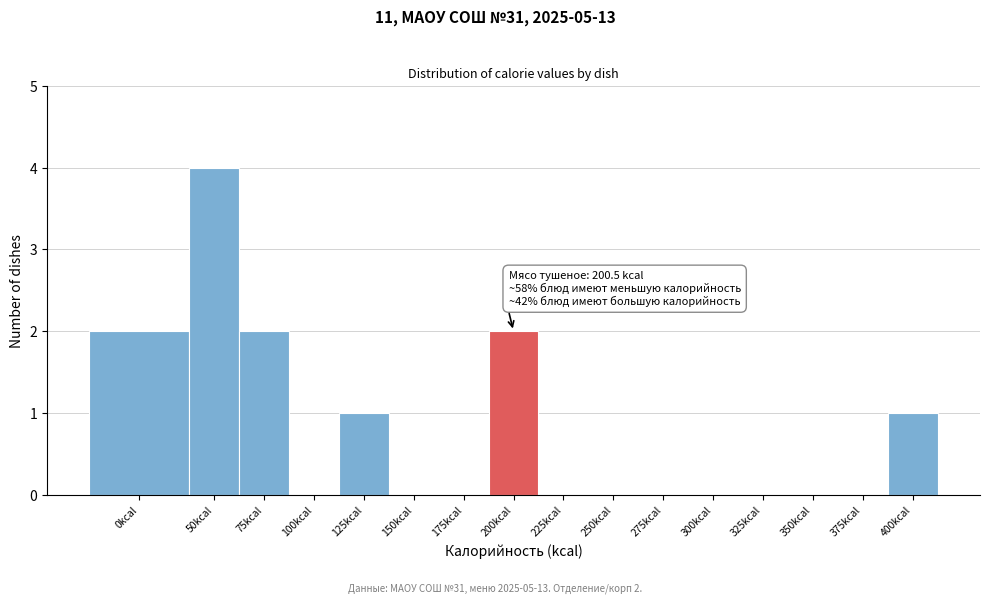

Reading right to left, extract all data points from this chart.

400kcal=1	375kcal=0	350kcal=0	325kcal=0	300kcal=0	275kcal=0	250kcal=0	225kcal=0	200kcal=2	175kcal=0	150kcal=0	125kcal=1	100kcal=0	75kcal=2	50kcal=4	0kcal=2